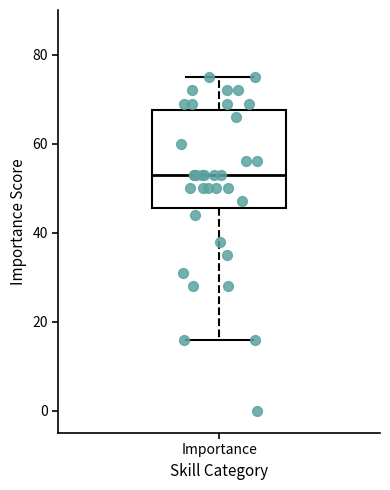

Transcribe this box plot: give where the median line is, the range the box spans, and where the two whiskers end, as read against the y-axis. The values are not printed on the chart, so give them approximately, as read against the axis.

median 54, box 46 to 68, whiskers 16 to 76